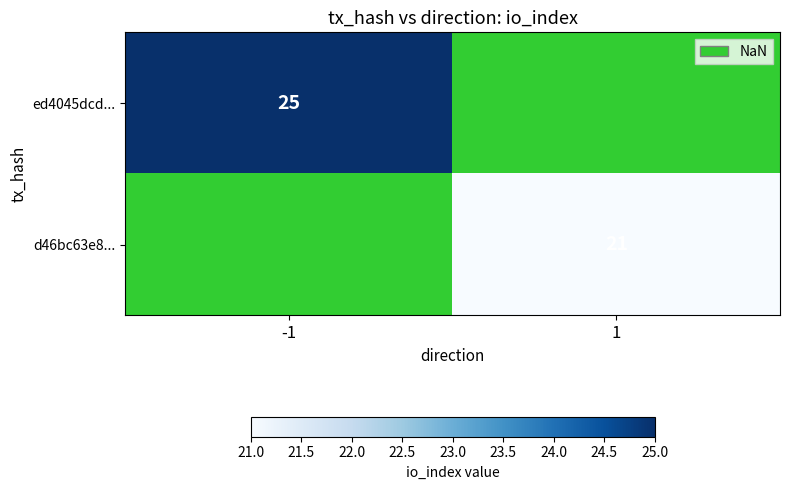

The value of ed4045dcd... at -1 is 25. True or false?

True